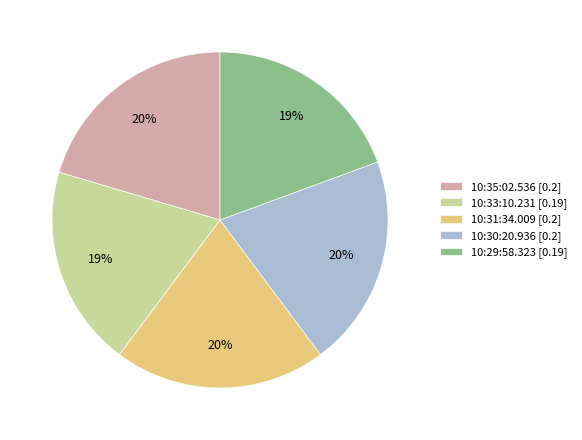

Count the number of slices in the pie.

5